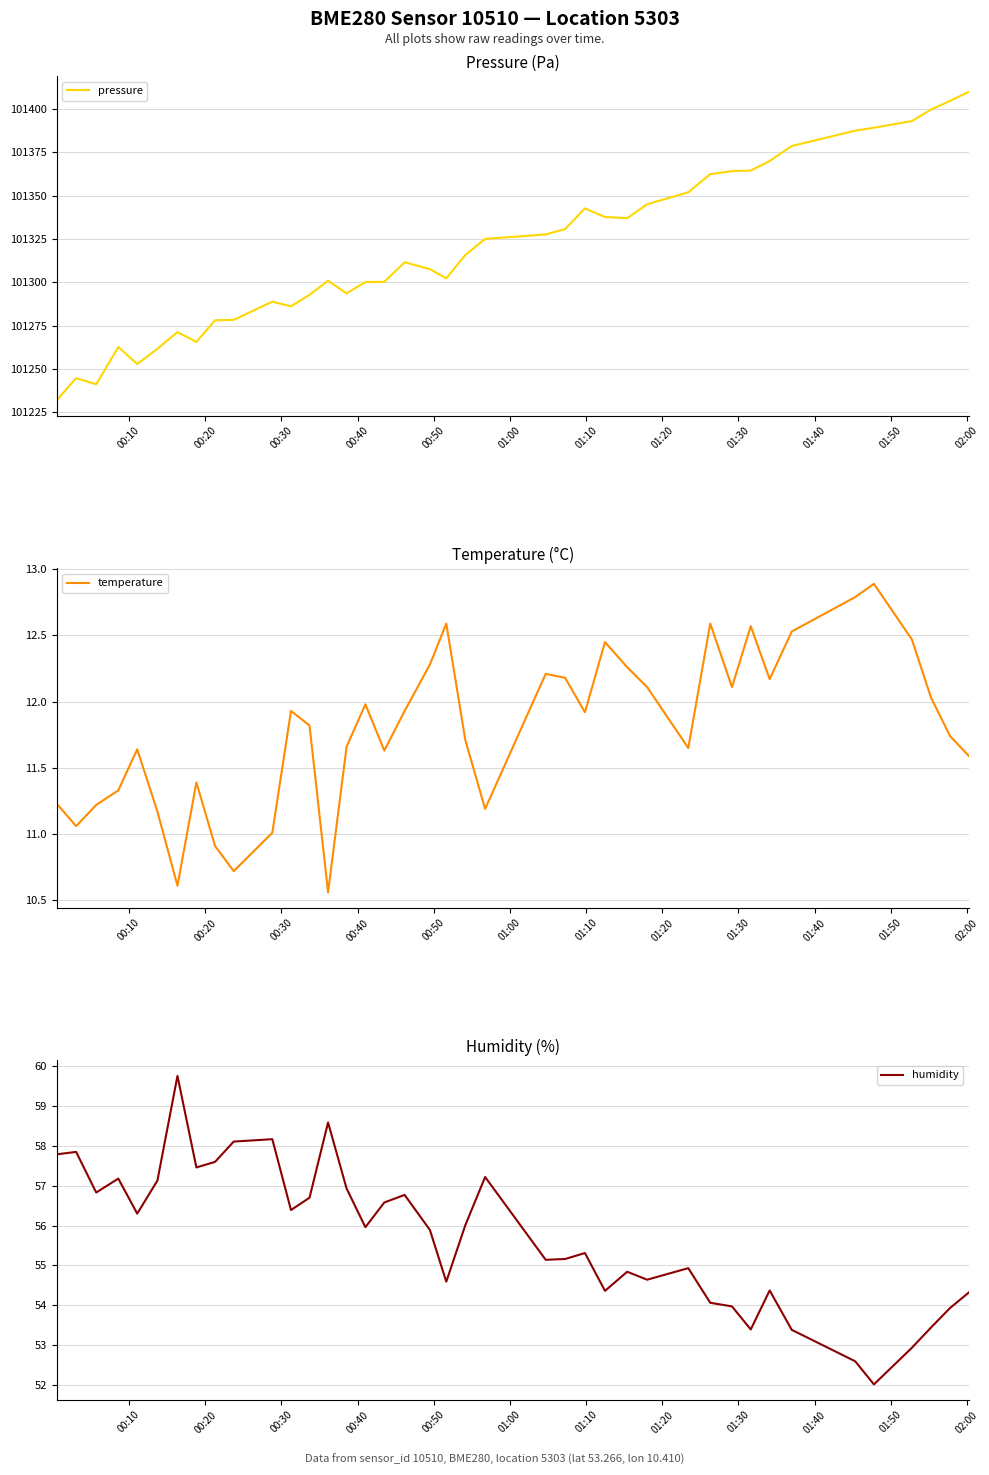

Count the number of categories in the chart.

40